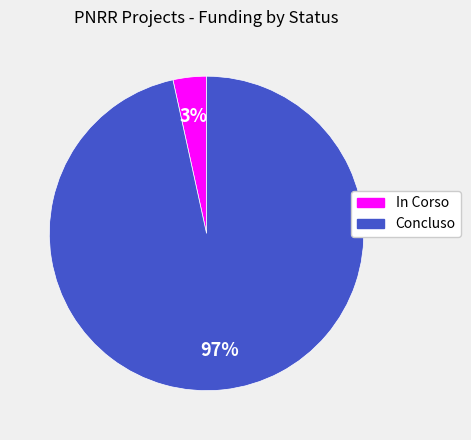

Rank the categories by value from highest to lowest.

Concluso, In Corso